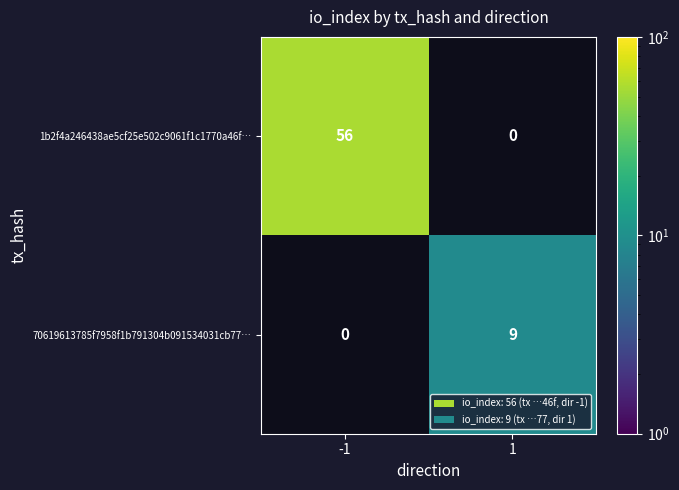

What is the maximum value shown in the chart?

56.0